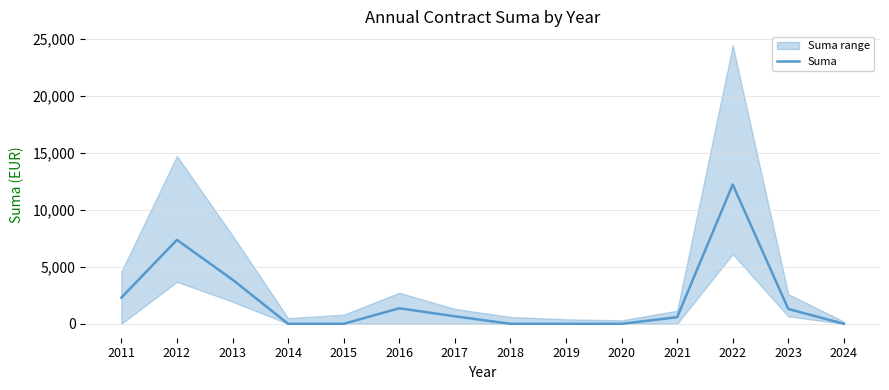

True or false: there are more than 0 points higher than both neighbors.

True